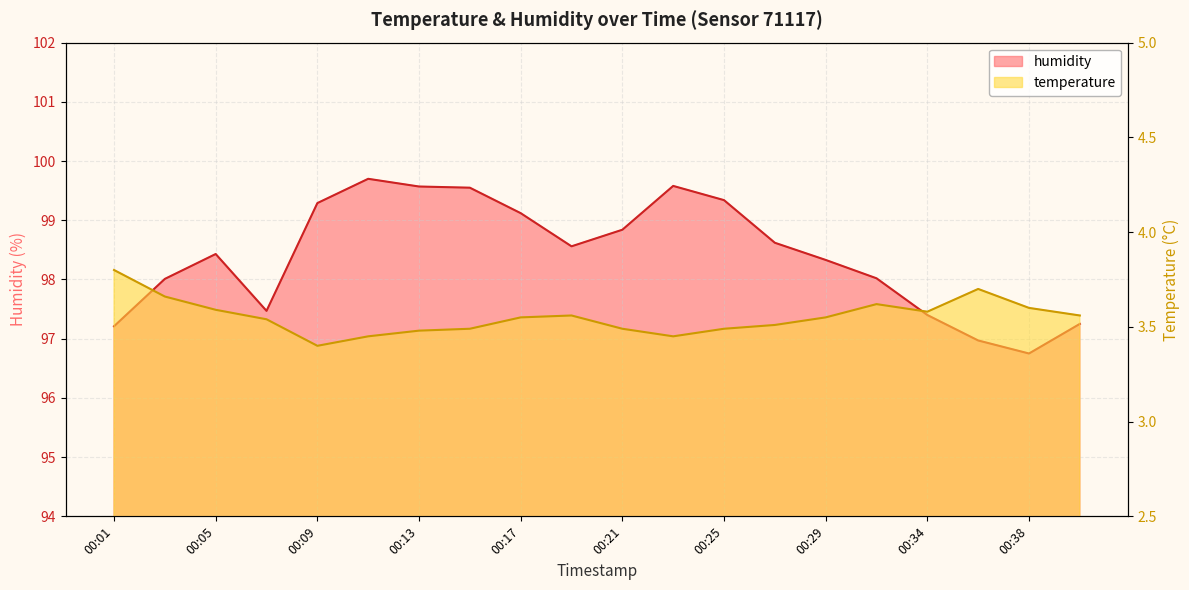

At which label does humidity reach its peak?

00:11